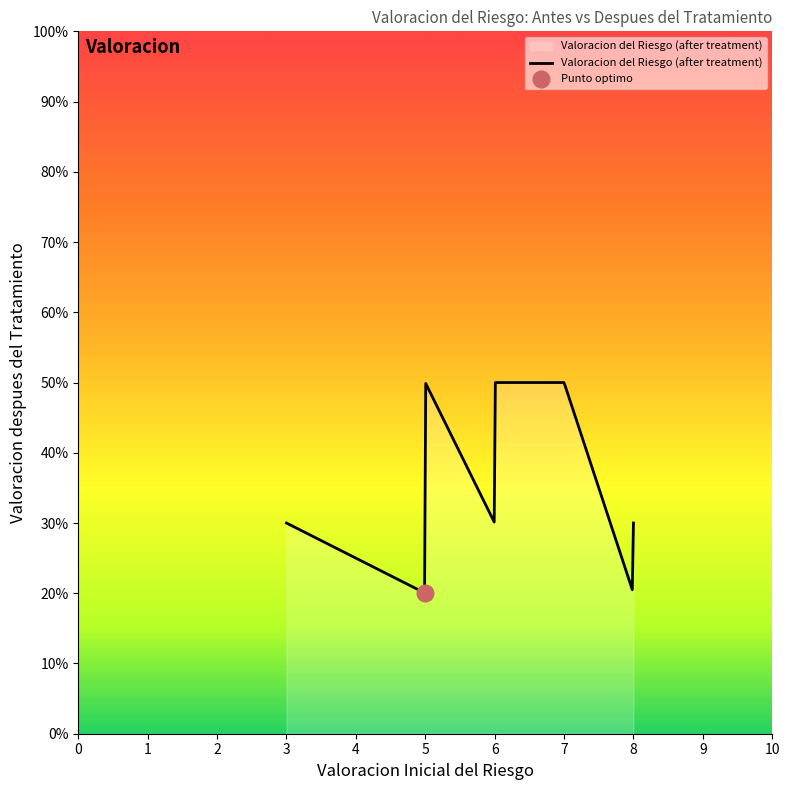

Does the chart have visible grid lines?

No